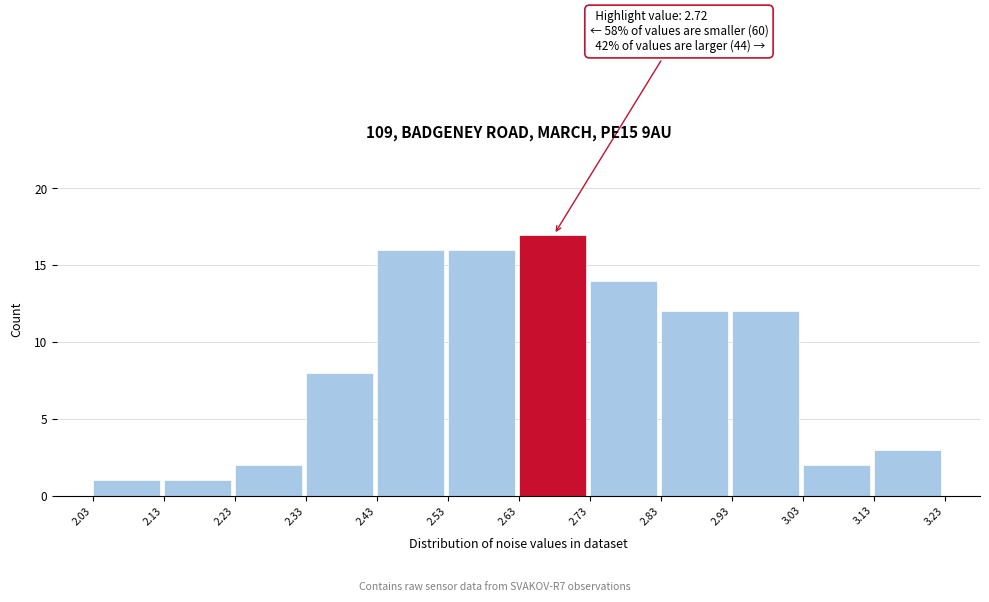

Which range on the x-axis has the tallest bar?

2.63 to 2.73